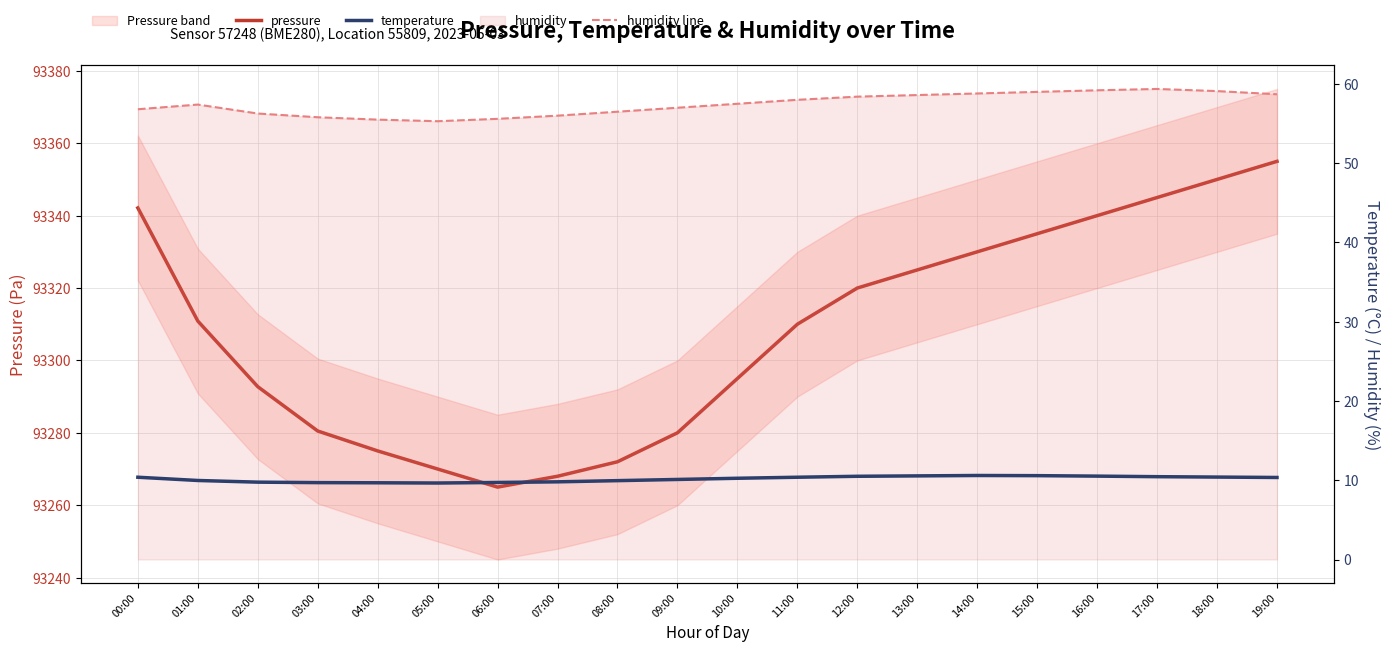

Is the value of humidity line at 07:00 greater than the value of temperature at 00:00?

Yes